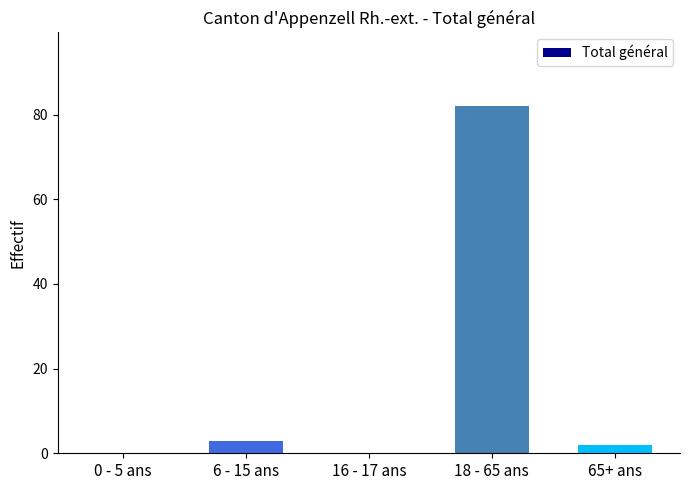

What is the maximum value shown in the chart?

82